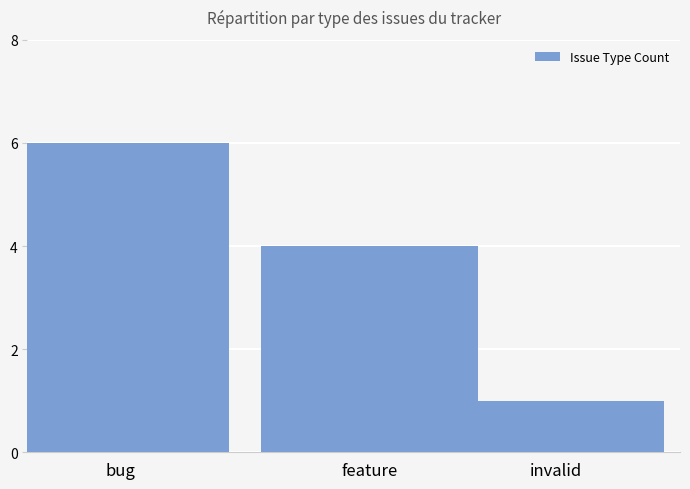

True or false: the data shows 2 at invalid.

False